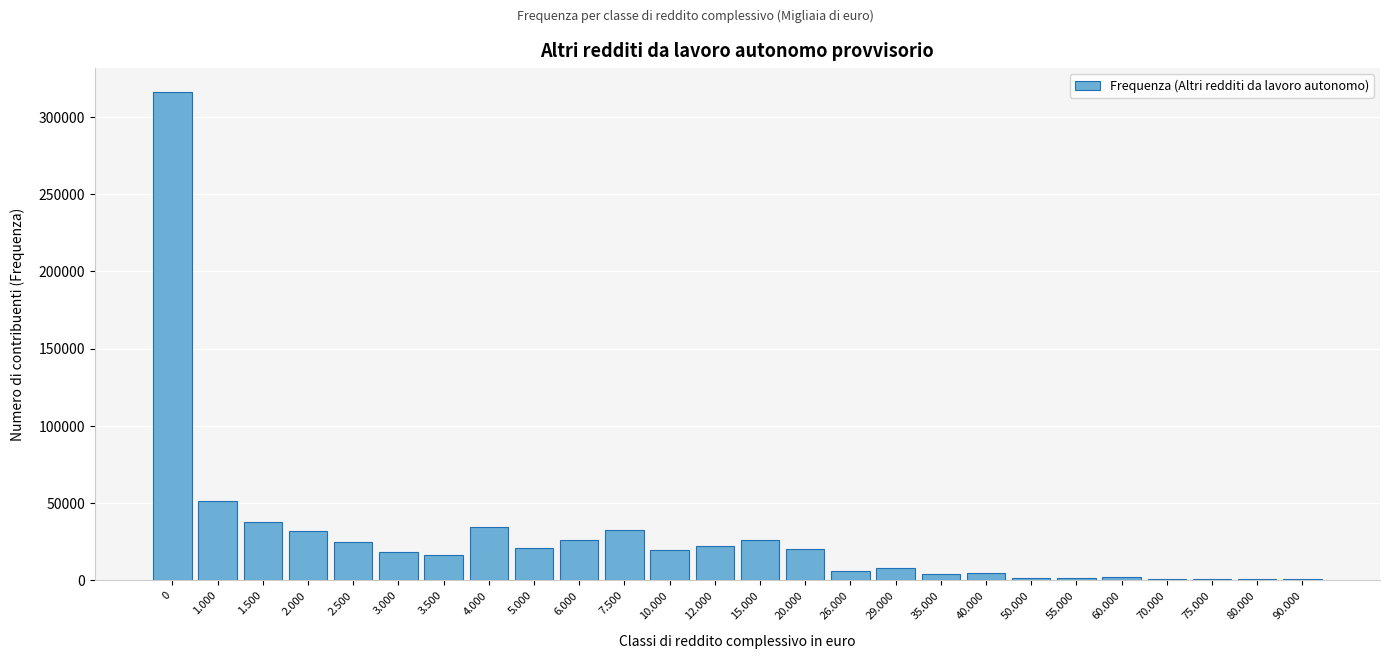

Approximately how many times larger is the value at 1.500 compared to 29.000?

4.8